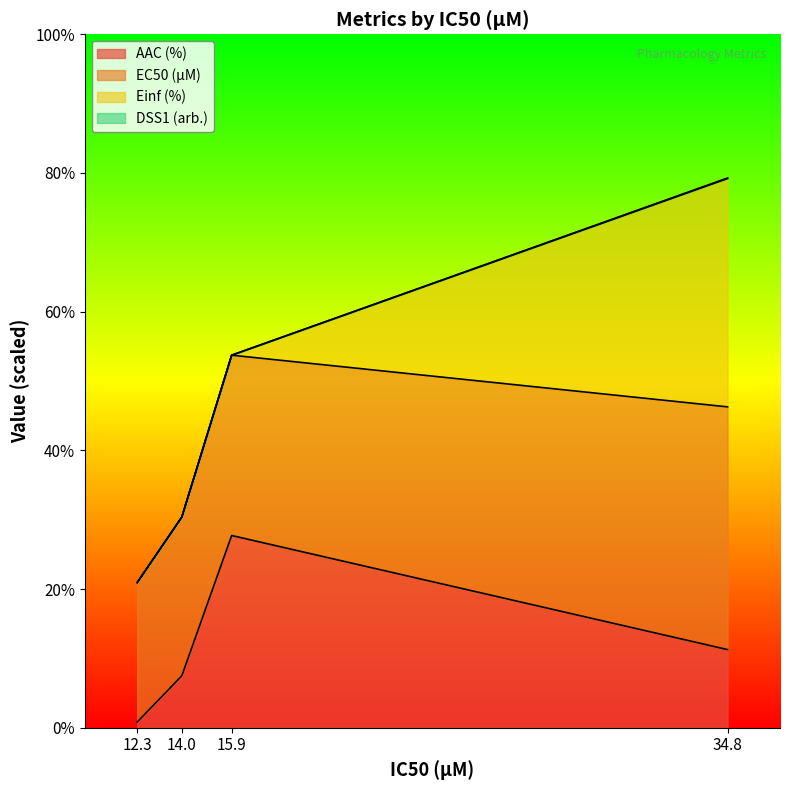

Rank the categories by AAC (%) value from highest to lowest.

15.9, 34.8, 14.0, 12.3